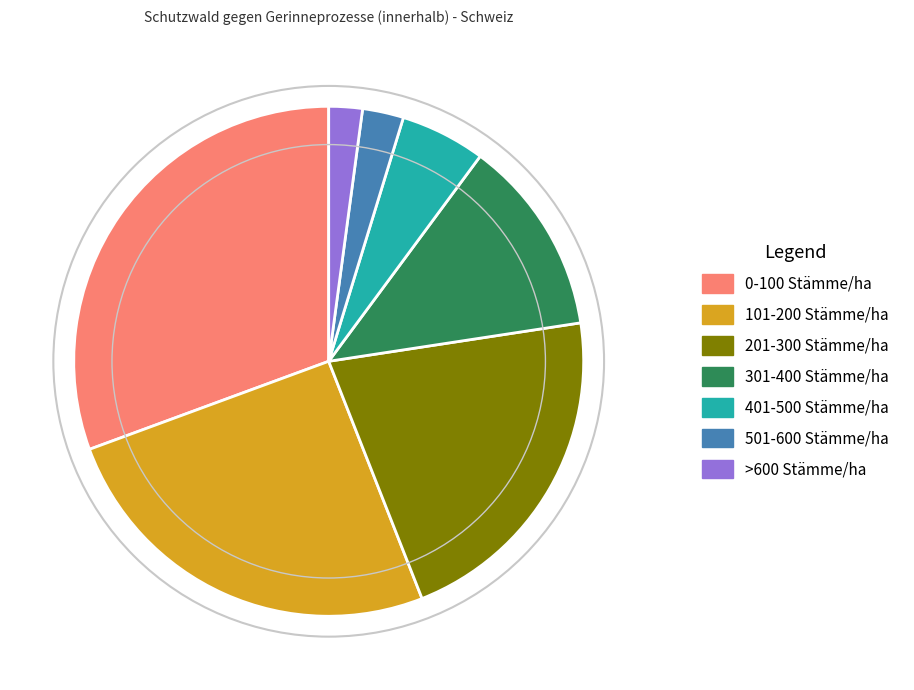

Does any single category account for the majority?

No